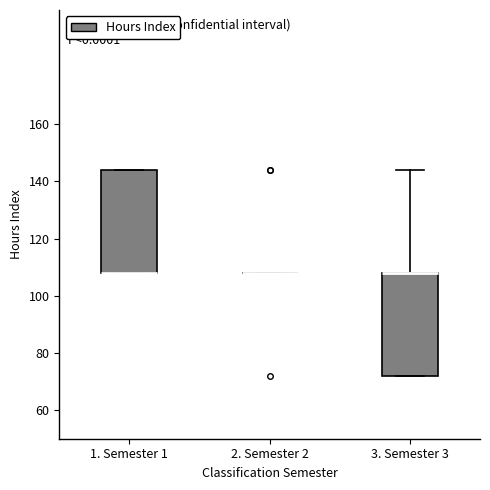

Where is the upper edge of the box for 3. Semester 3 on the y-axis? The values are not printed on the chart, so give them approximately, as read against the axis.

108